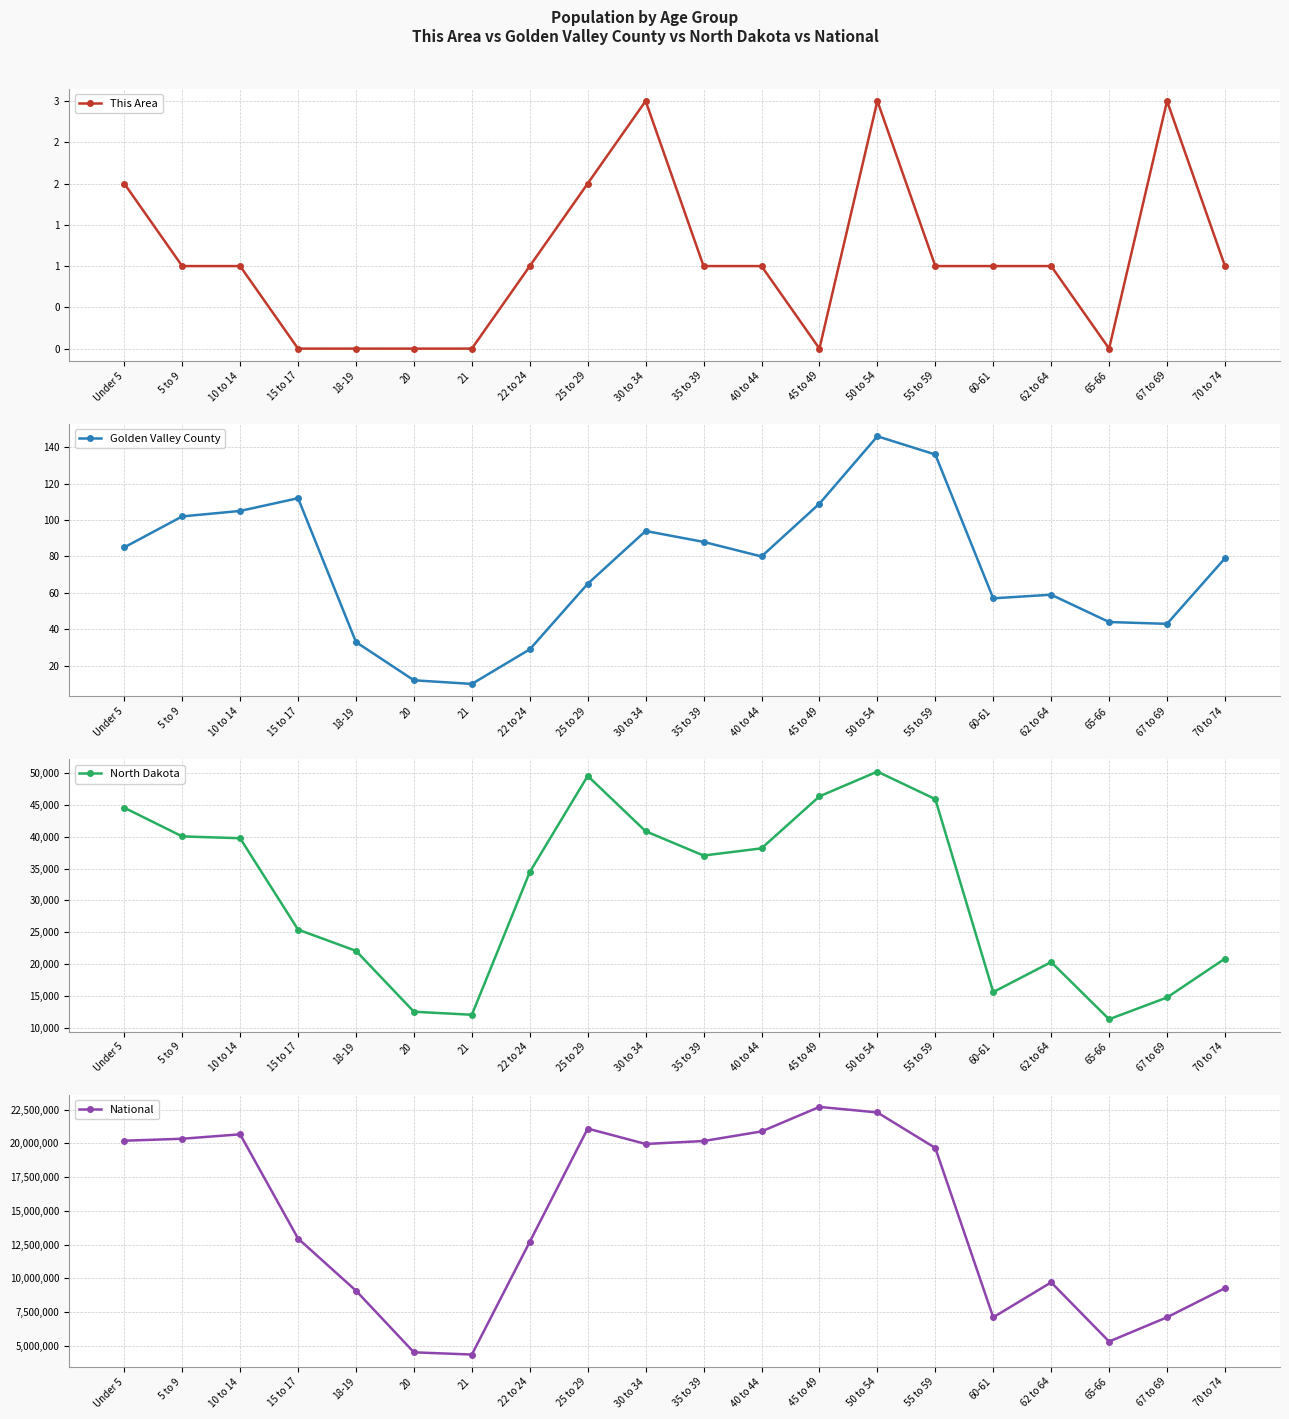

Does the chart display data point markers on the line(s)?

Yes